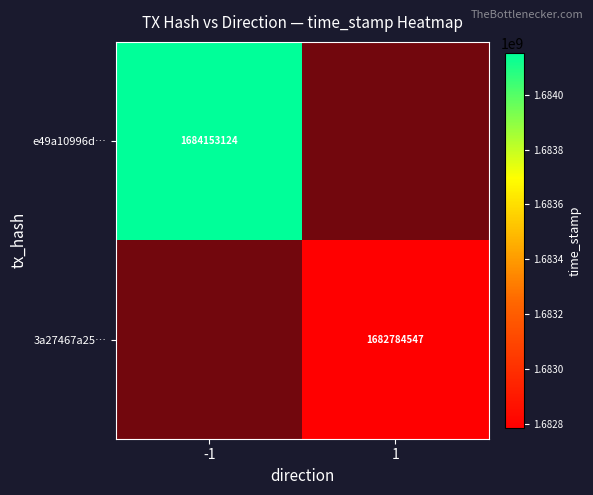

True or false: 3a27467a25… has a value of 1682784547 at 1.

True